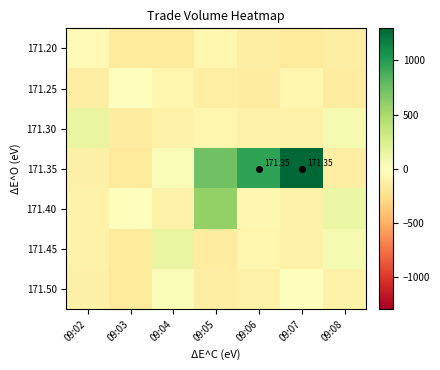

List the series in order of their peak value, highest first.

171.35, 171.40, 171.30, 171.45, 171.50, 171.25, 171.20